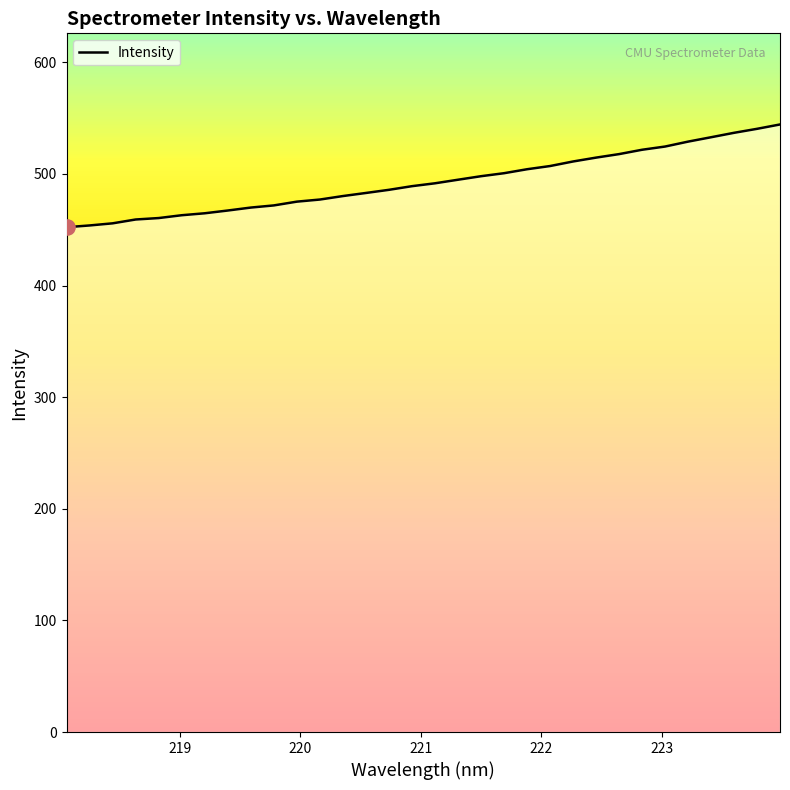

What is the maximum value shown in the chart?

544.3